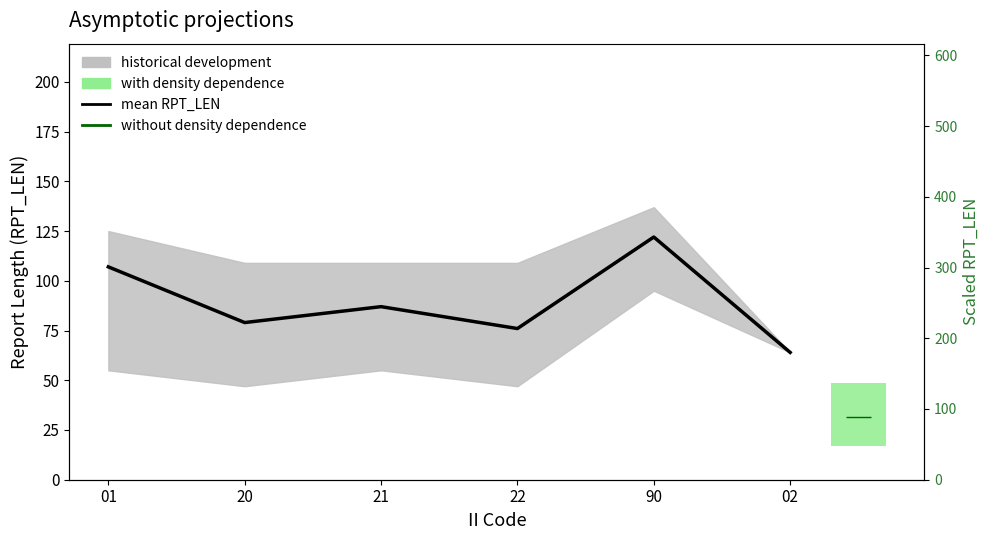

Rank the categories by value from highest to lowest.

90, 01, 21, 20, 22, 02